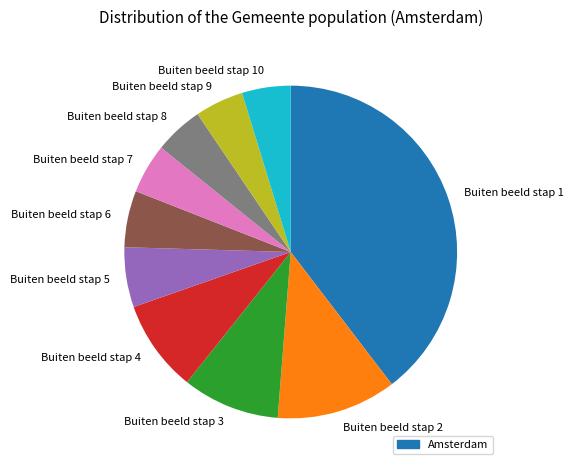

Combined, do Buiten beeld stap 3 and Buiten beeld stap 2 account for over 50%?

No